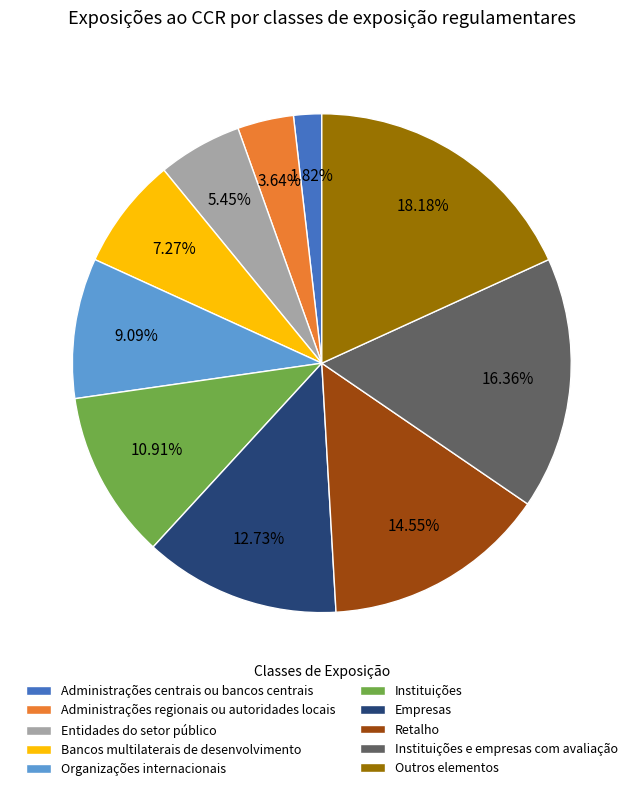

Is it true that Outros elementos is 18% of the pie?

True